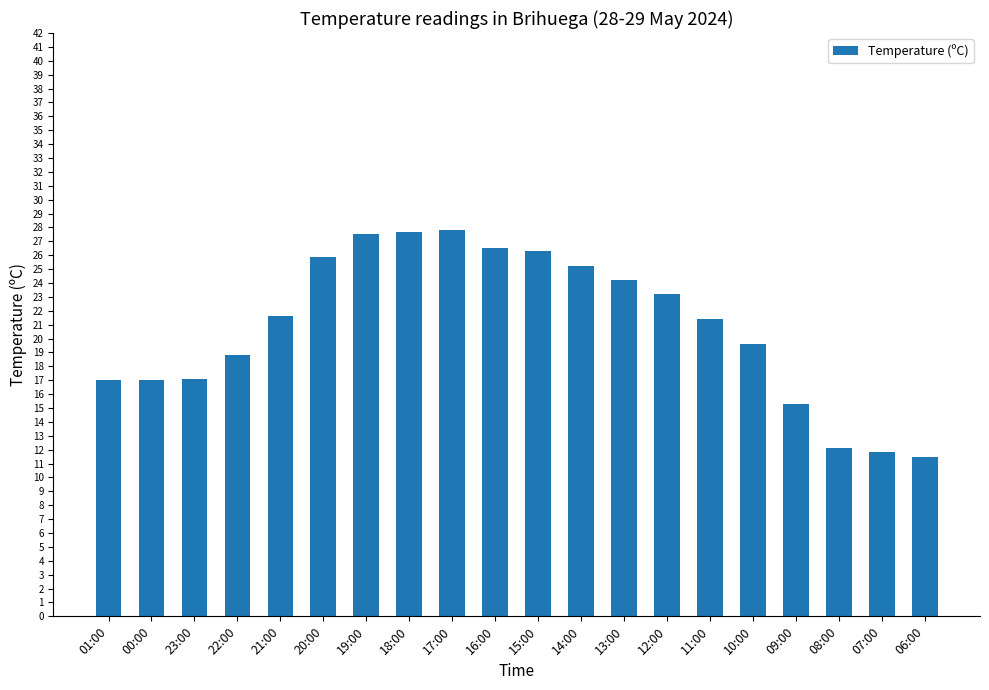

Does the chart contain any negative values?

No